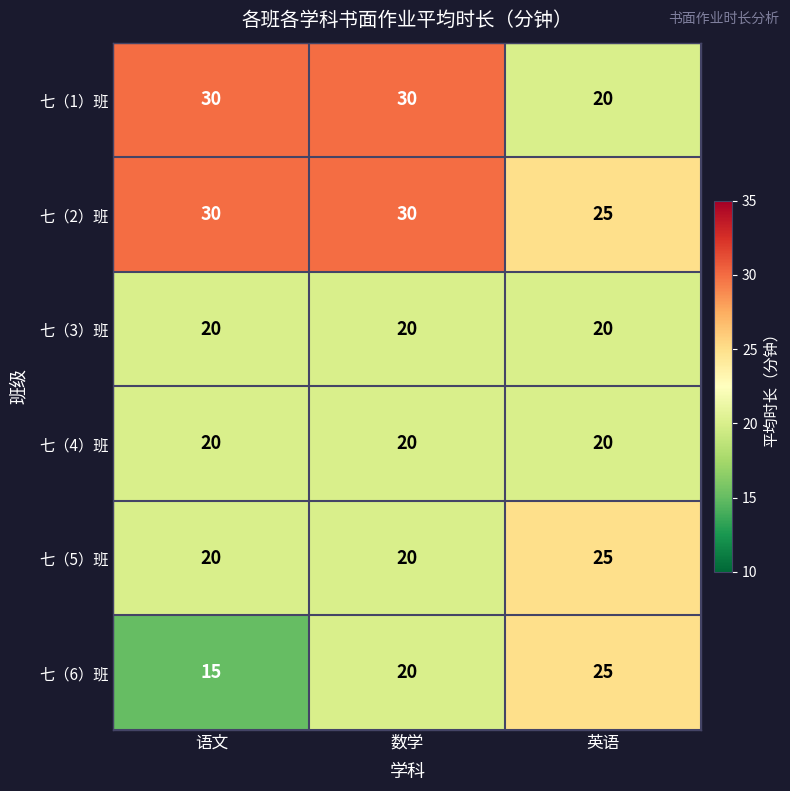

What is the total value across all series at 数学?

140